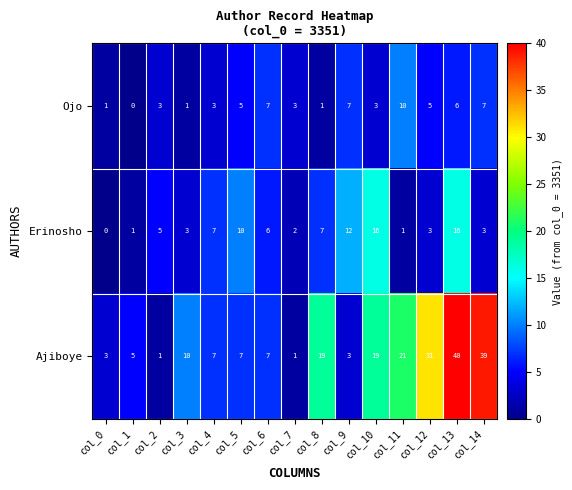

At how many categories does at least one series exceed 28?

3